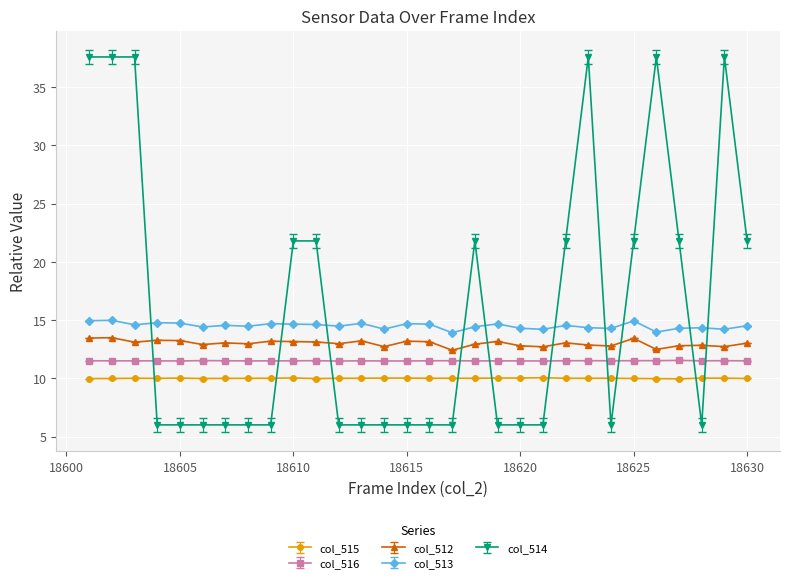

What is the lowest value of the col_516 series?

11.5